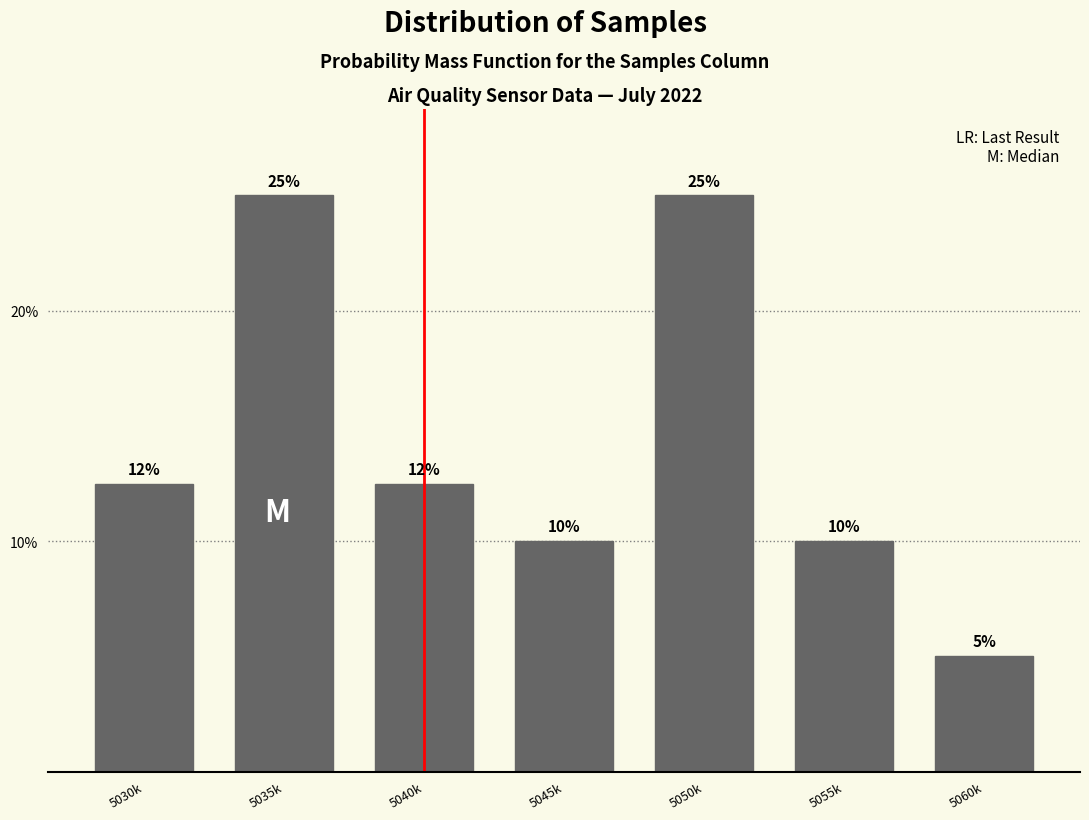

What is the ratio of the value at 5055k to the value at 5045k?

1.0